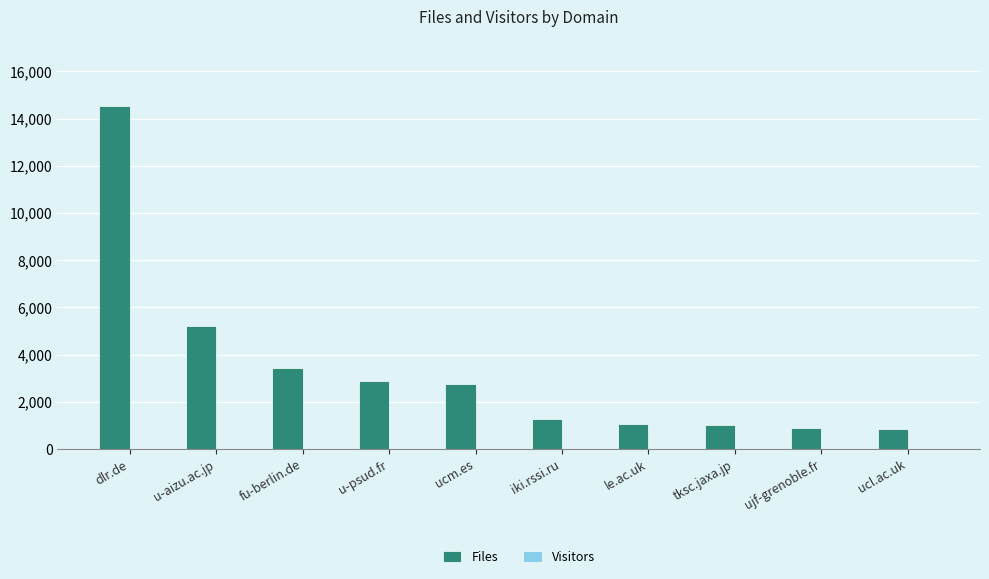

Which label corresponds to the largest value in the chart?

dlr.de